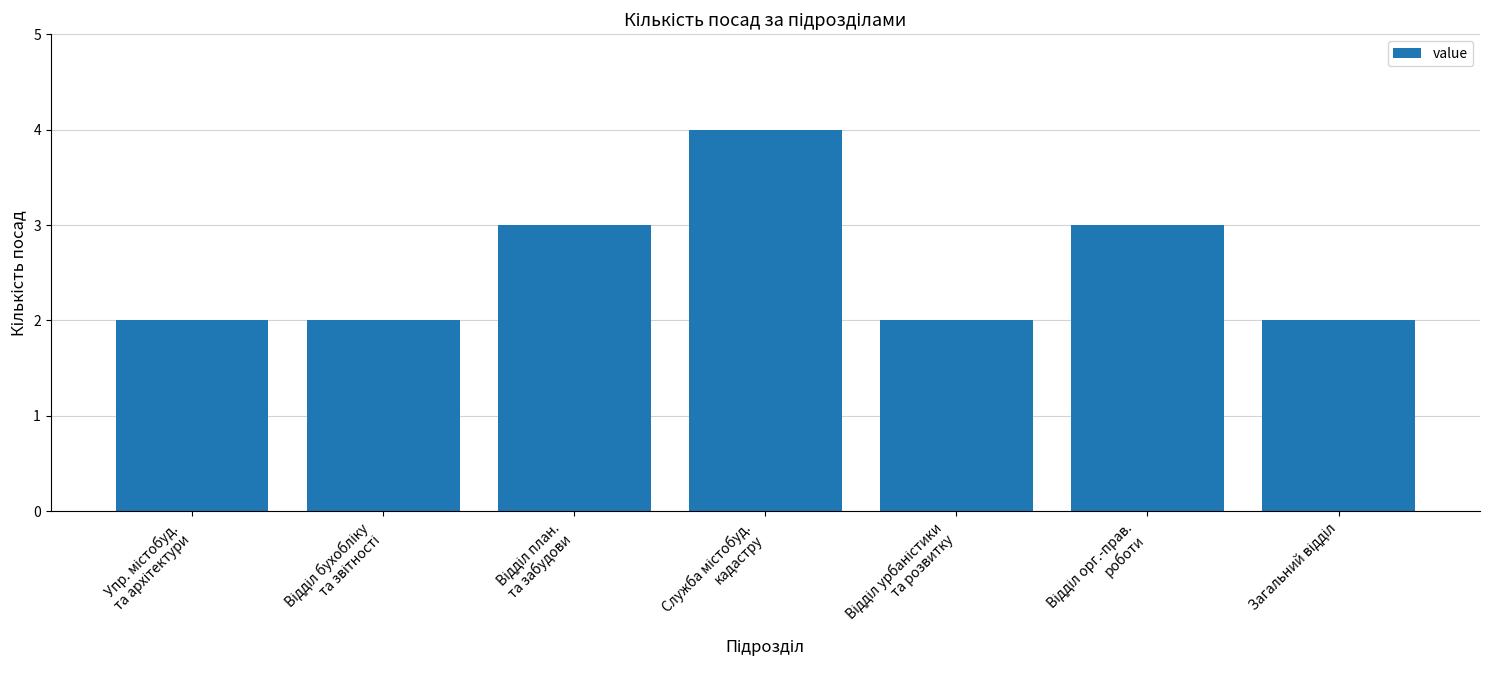

What is the average value?

3